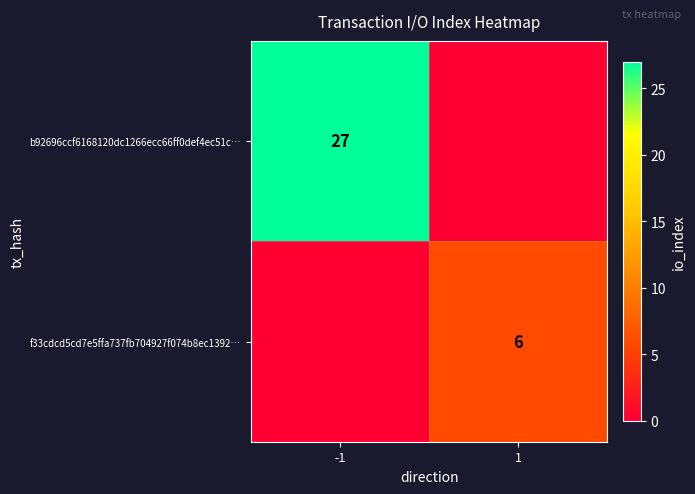

The value of b92696ccf6168120dc1266ecc66ff0def4ec51c… at -1 is 15. True or false?

False